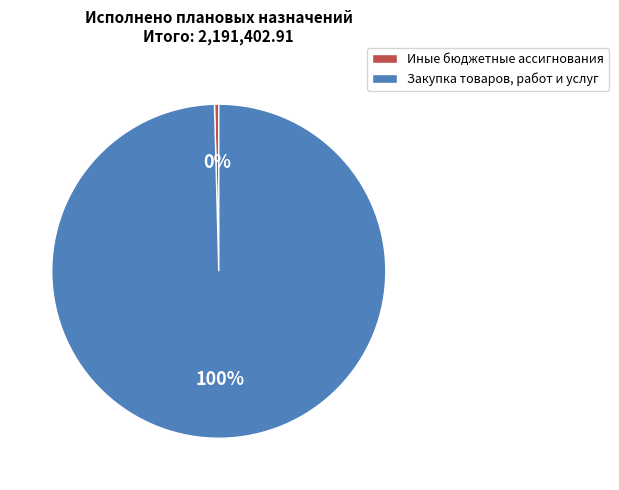

The Иные бюджетные ассигнования slice represents 12% of the pie. True or false?

False